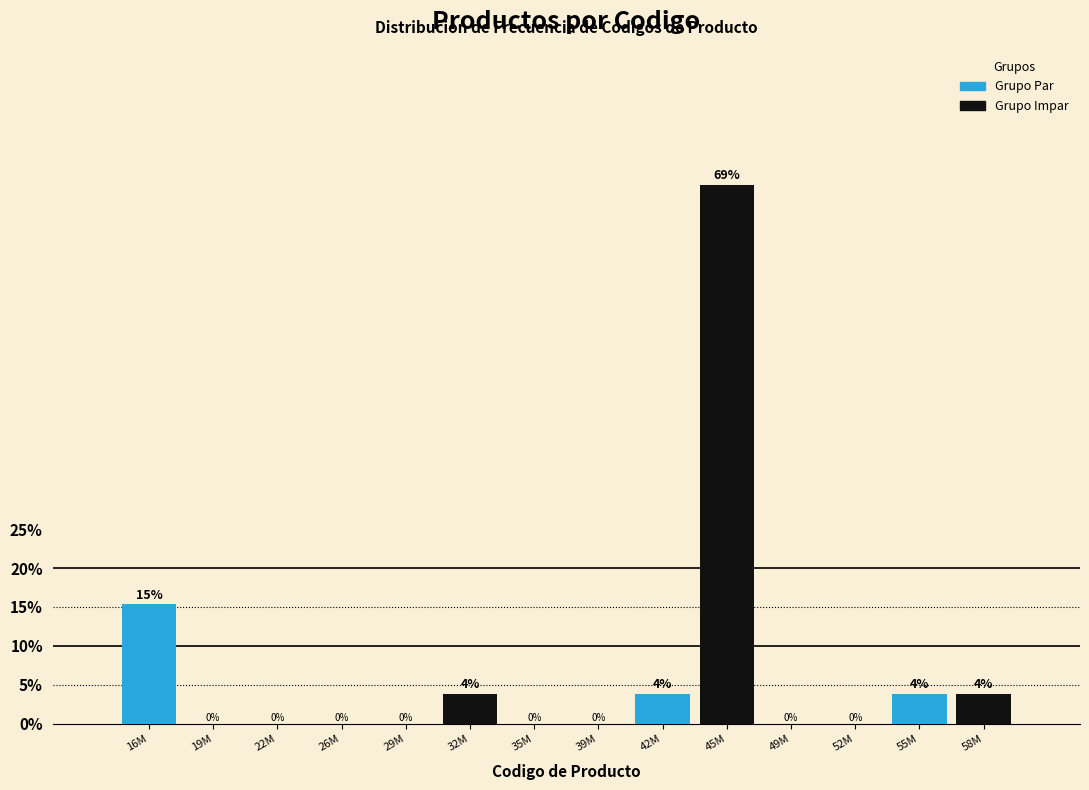

What is the sum of all values?

100.0